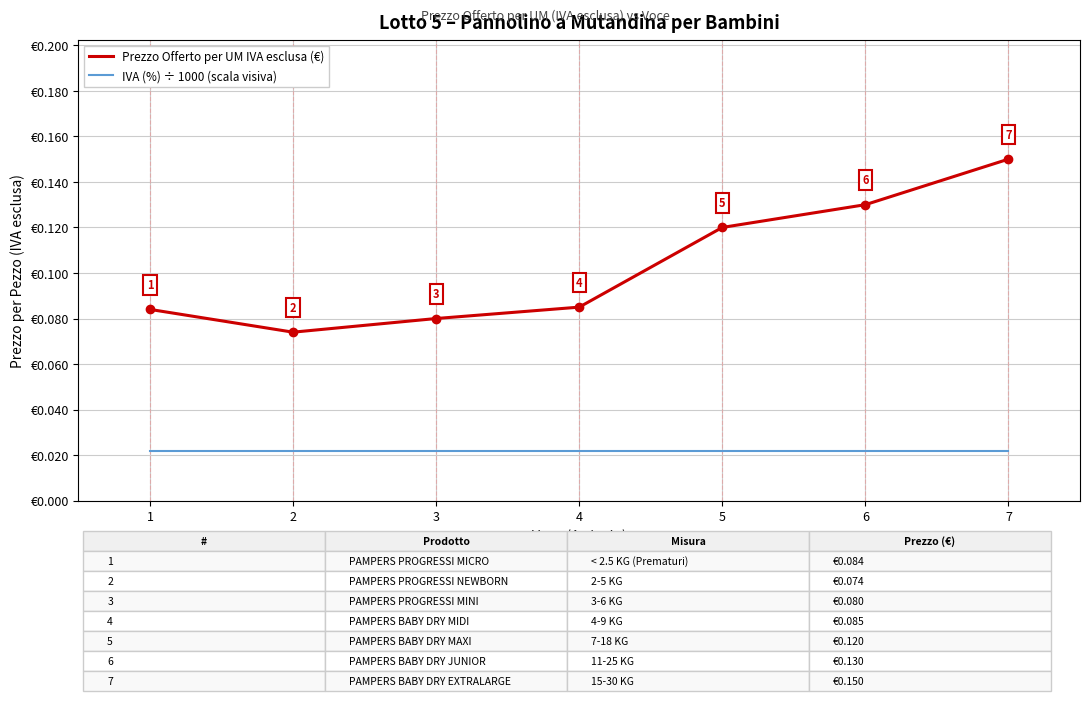

True or false: IVA (%) ÷ 1000 (scala visiva) and Prezzo Offerto per UM IVA esclusa (€) intersect in this chart.

False